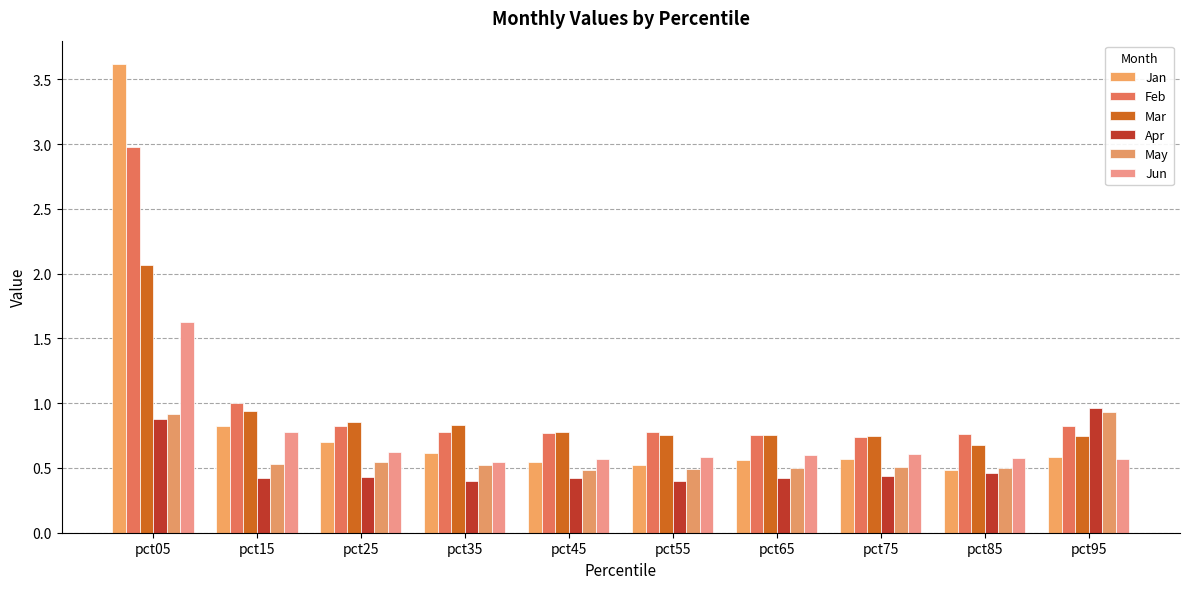

Is the value of Mar at pct25 greater than the value of May at pct75?

Yes